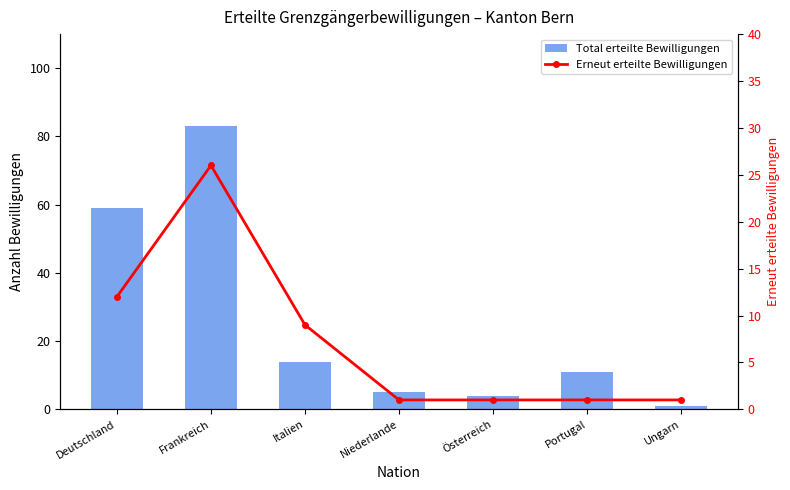

What is the label of the 5th bar from the right?

Italien